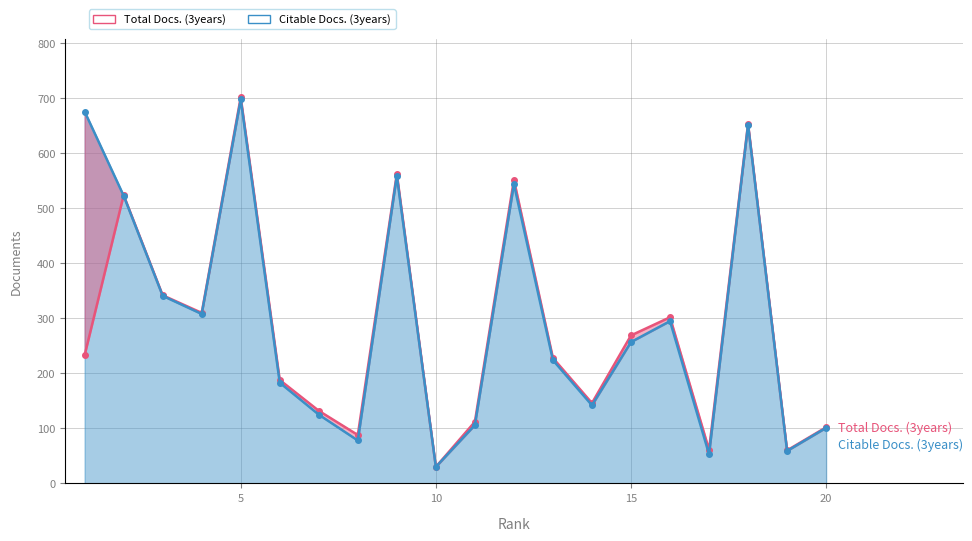

The Total Docs. (3years) line series shows 40 at 18. True or false?

False